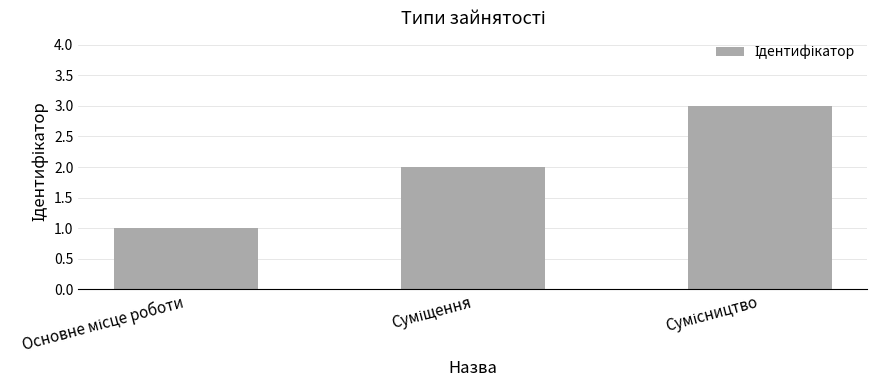

Are the bars horizontal?

No